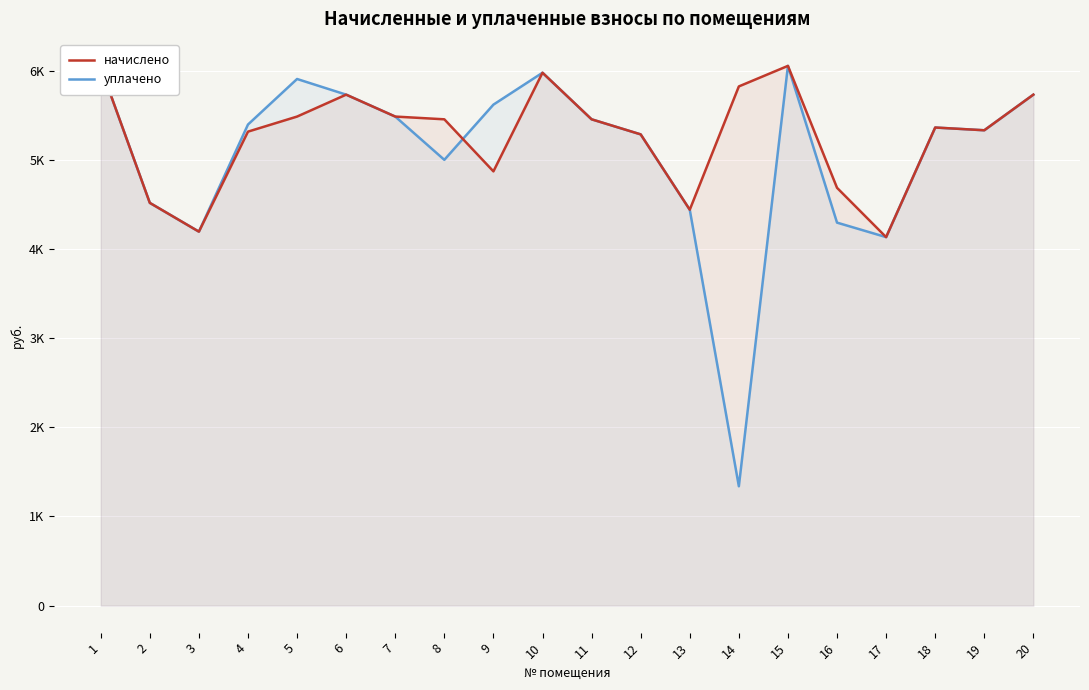

Which series ends up on top after the final intersection of начислено and уплачено?

уплачено